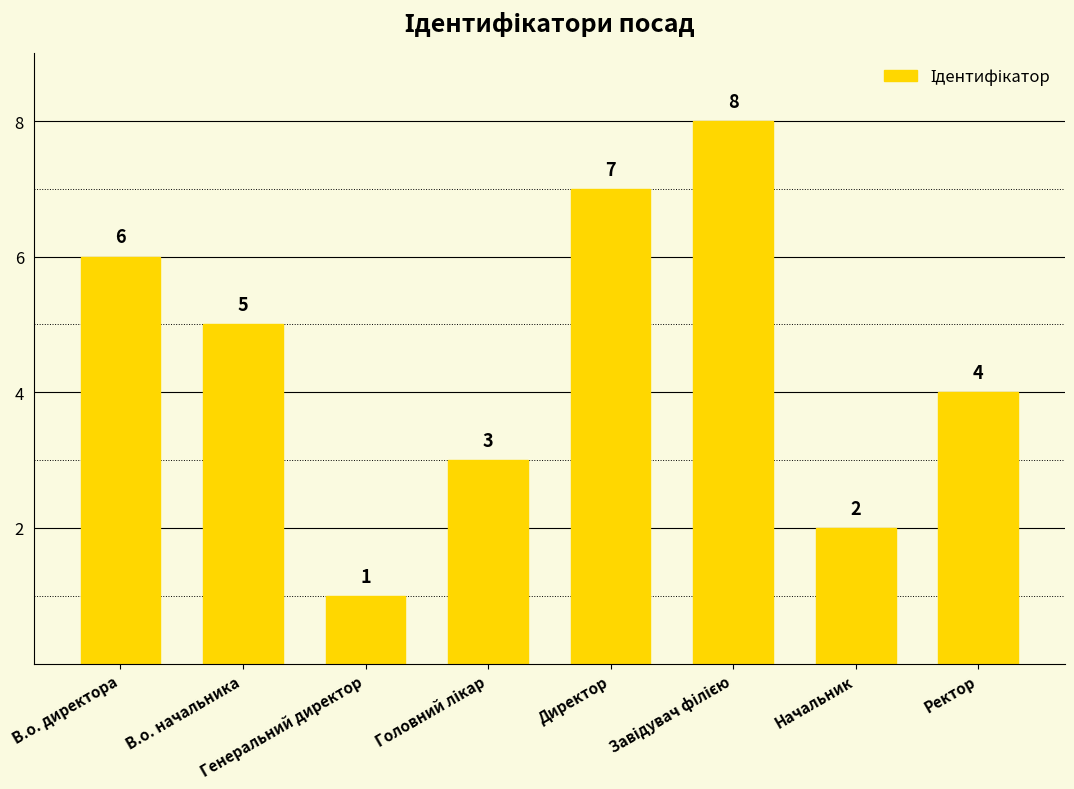

What is the maximum value shown in the chart?

8